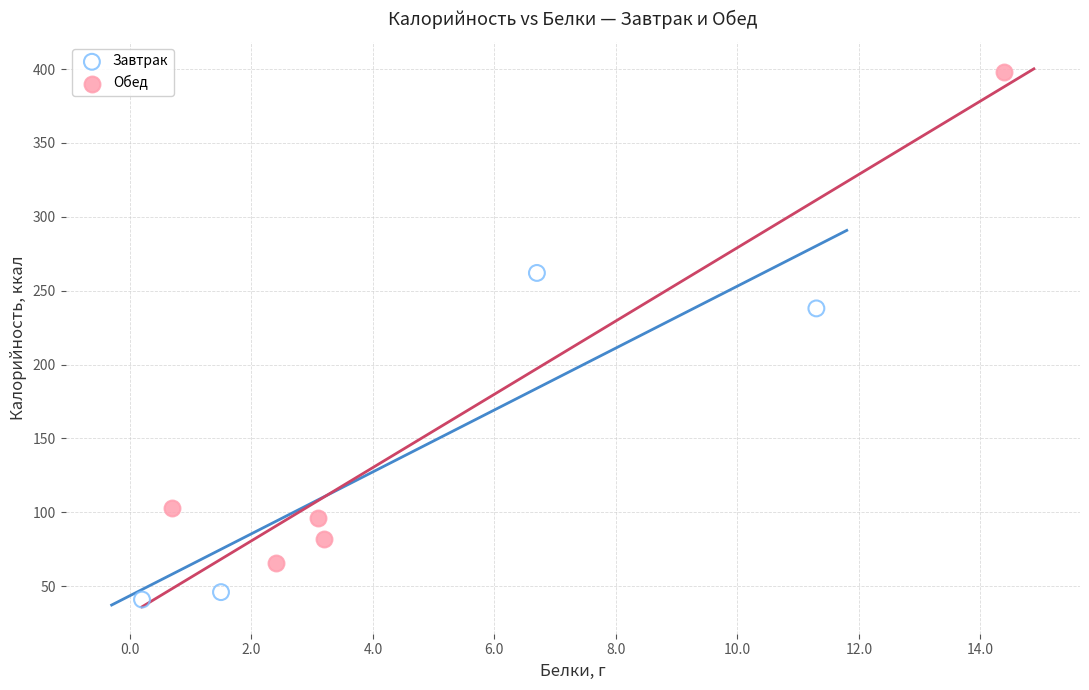

Which series has the widest spread of Y values?

Обед